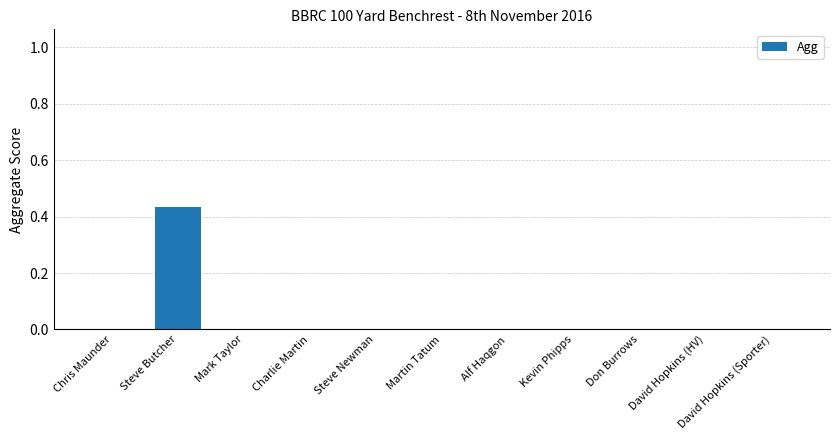

At which category does the chart reach its peak across all series?

Steve Butcher